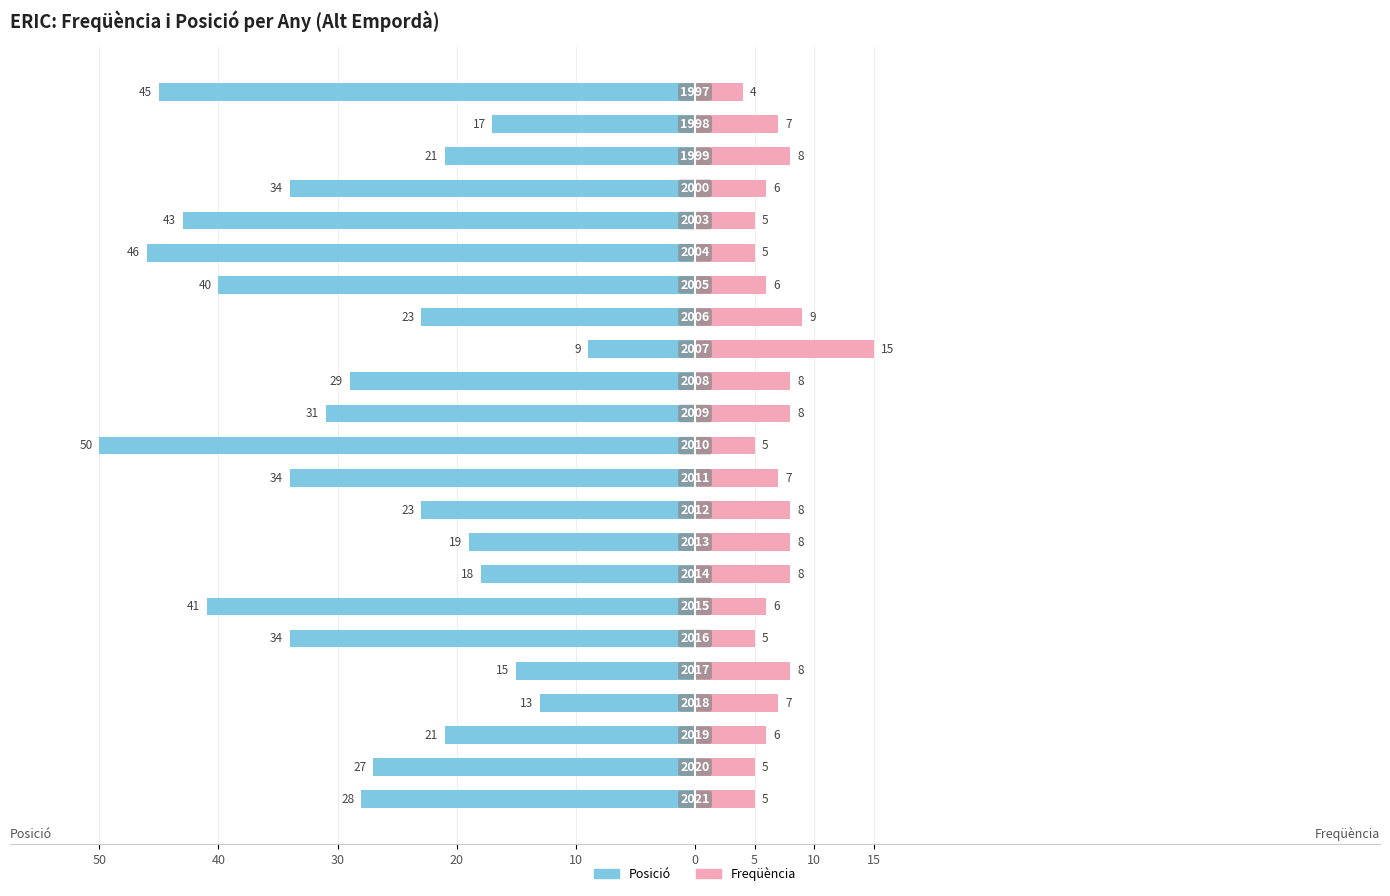

True or false: Freqüència has a value of 6 at 5.

True